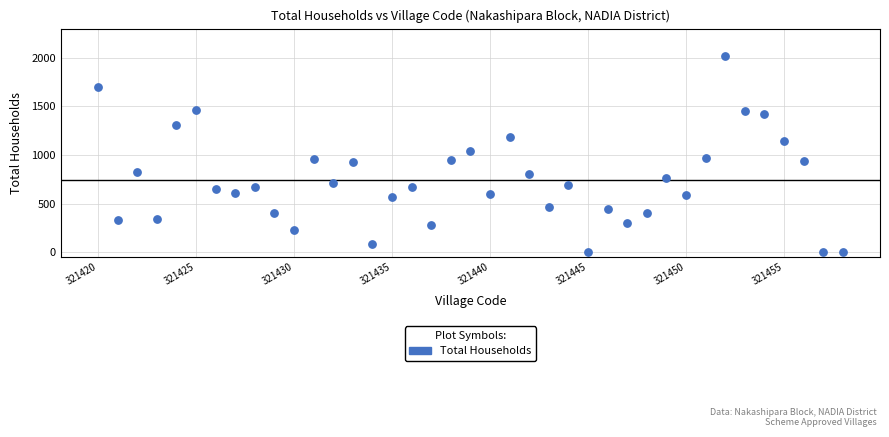

What is the range of Y values (max minus min)?

2013